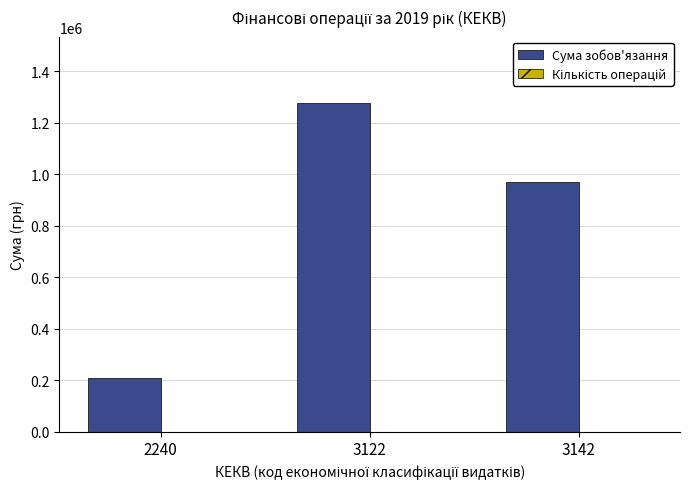

Which series has the largest total across all categories?

Сума зобов'язання